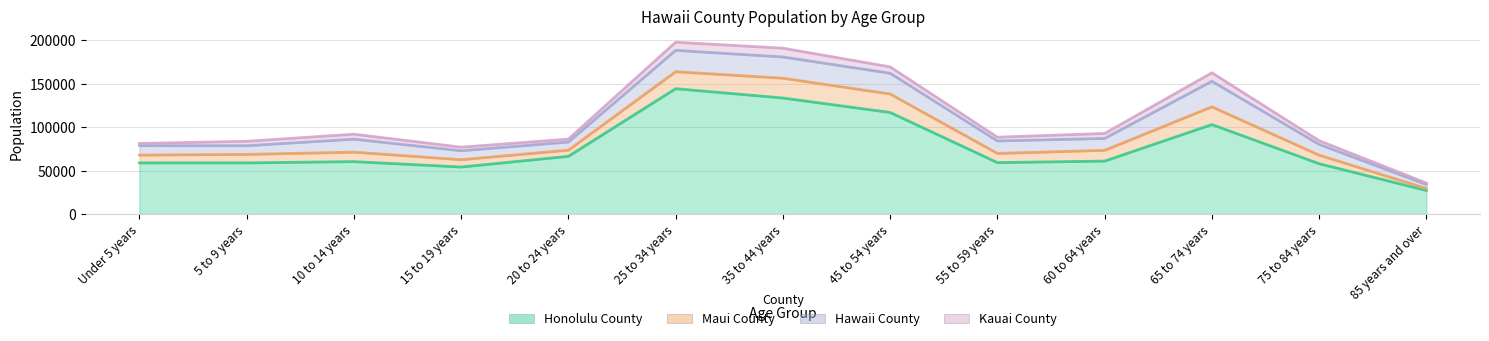

Where does the Hawaii County series first go above 13742?

10 to 14 years